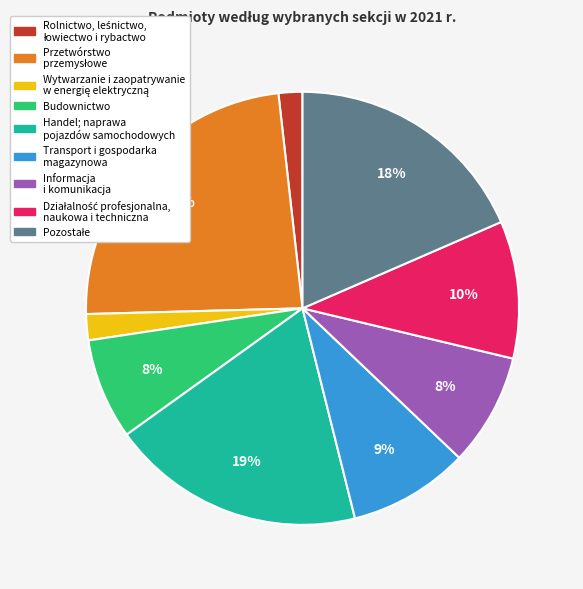

Is it true that Budownictwo is 8% of the pie?

True